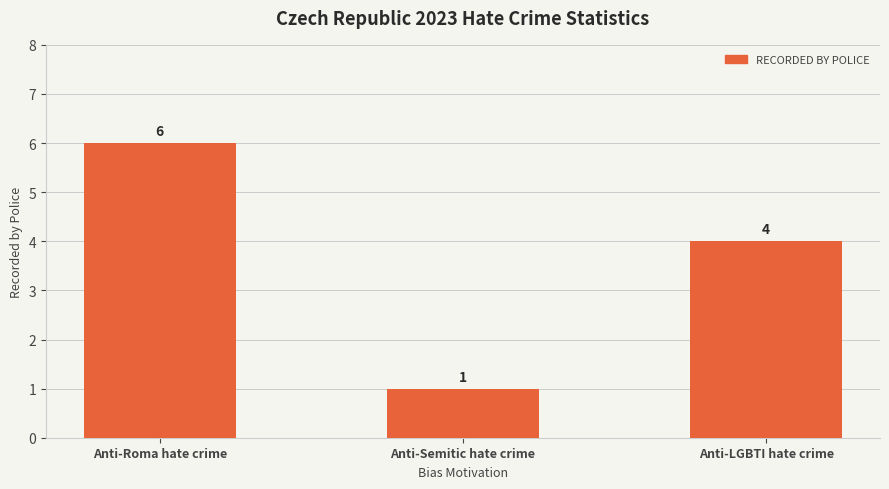

List the labels in order of value, smallest first.

Anti-Semitic hate crime, Anti-LGBTI hate crime, Anti-Roma hate crime